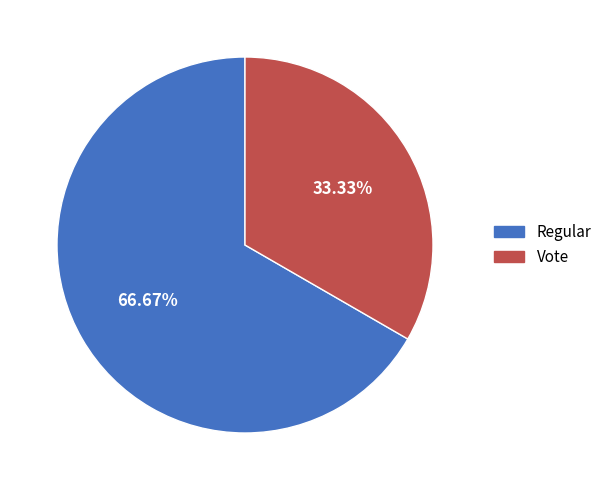

Count the number of slices in the pie.

2